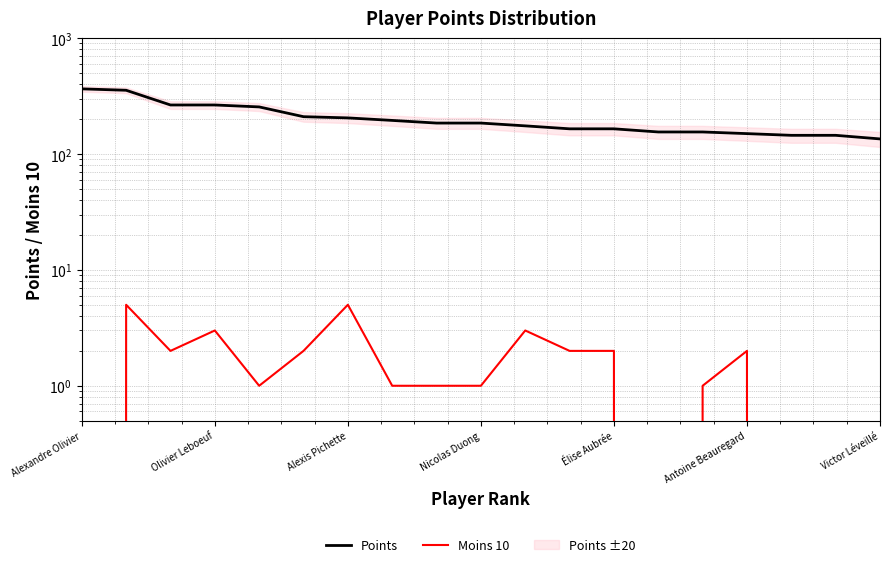

Which series has the largest total across all categories?

Points